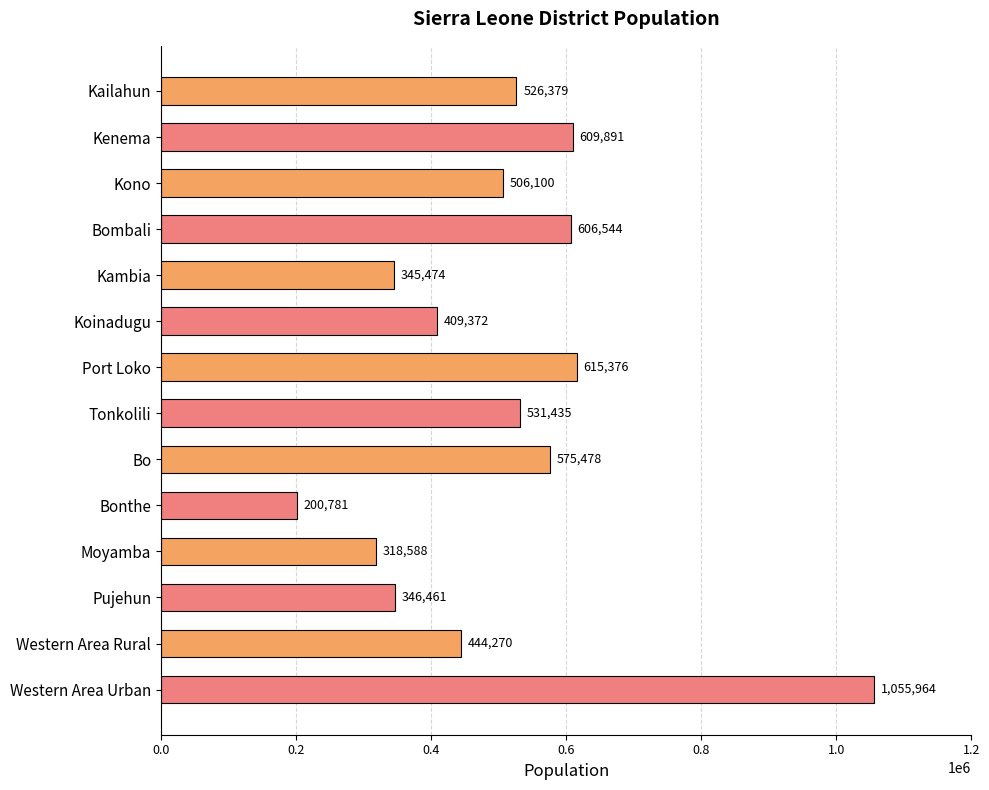

At which label is the value closest to 628372?

Port Loko